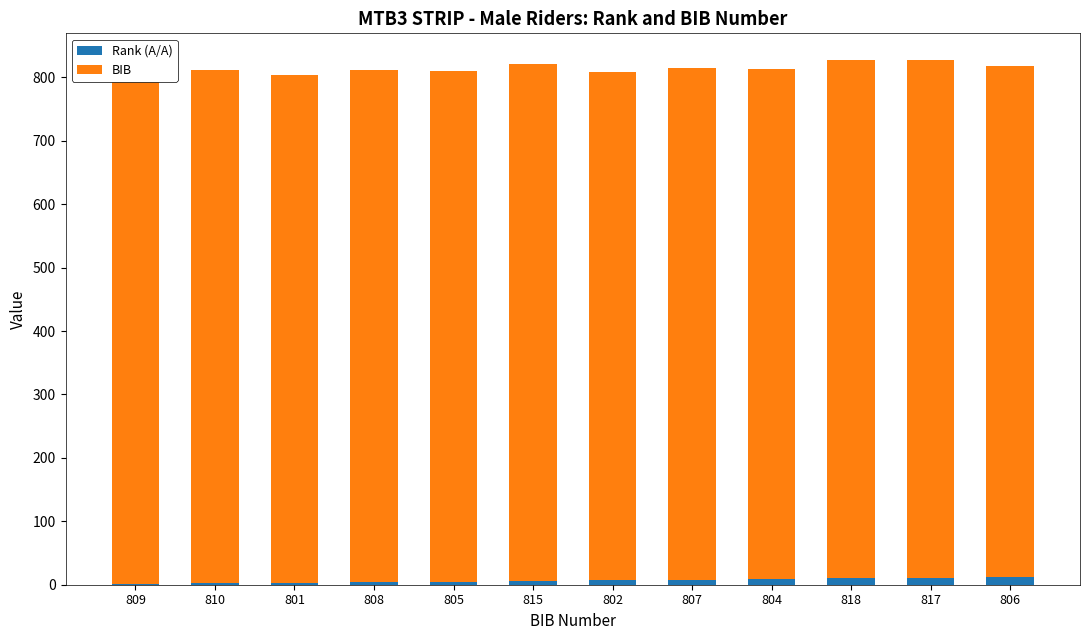

What are all the series names shown in the legend?

Rank (A/A), BIB